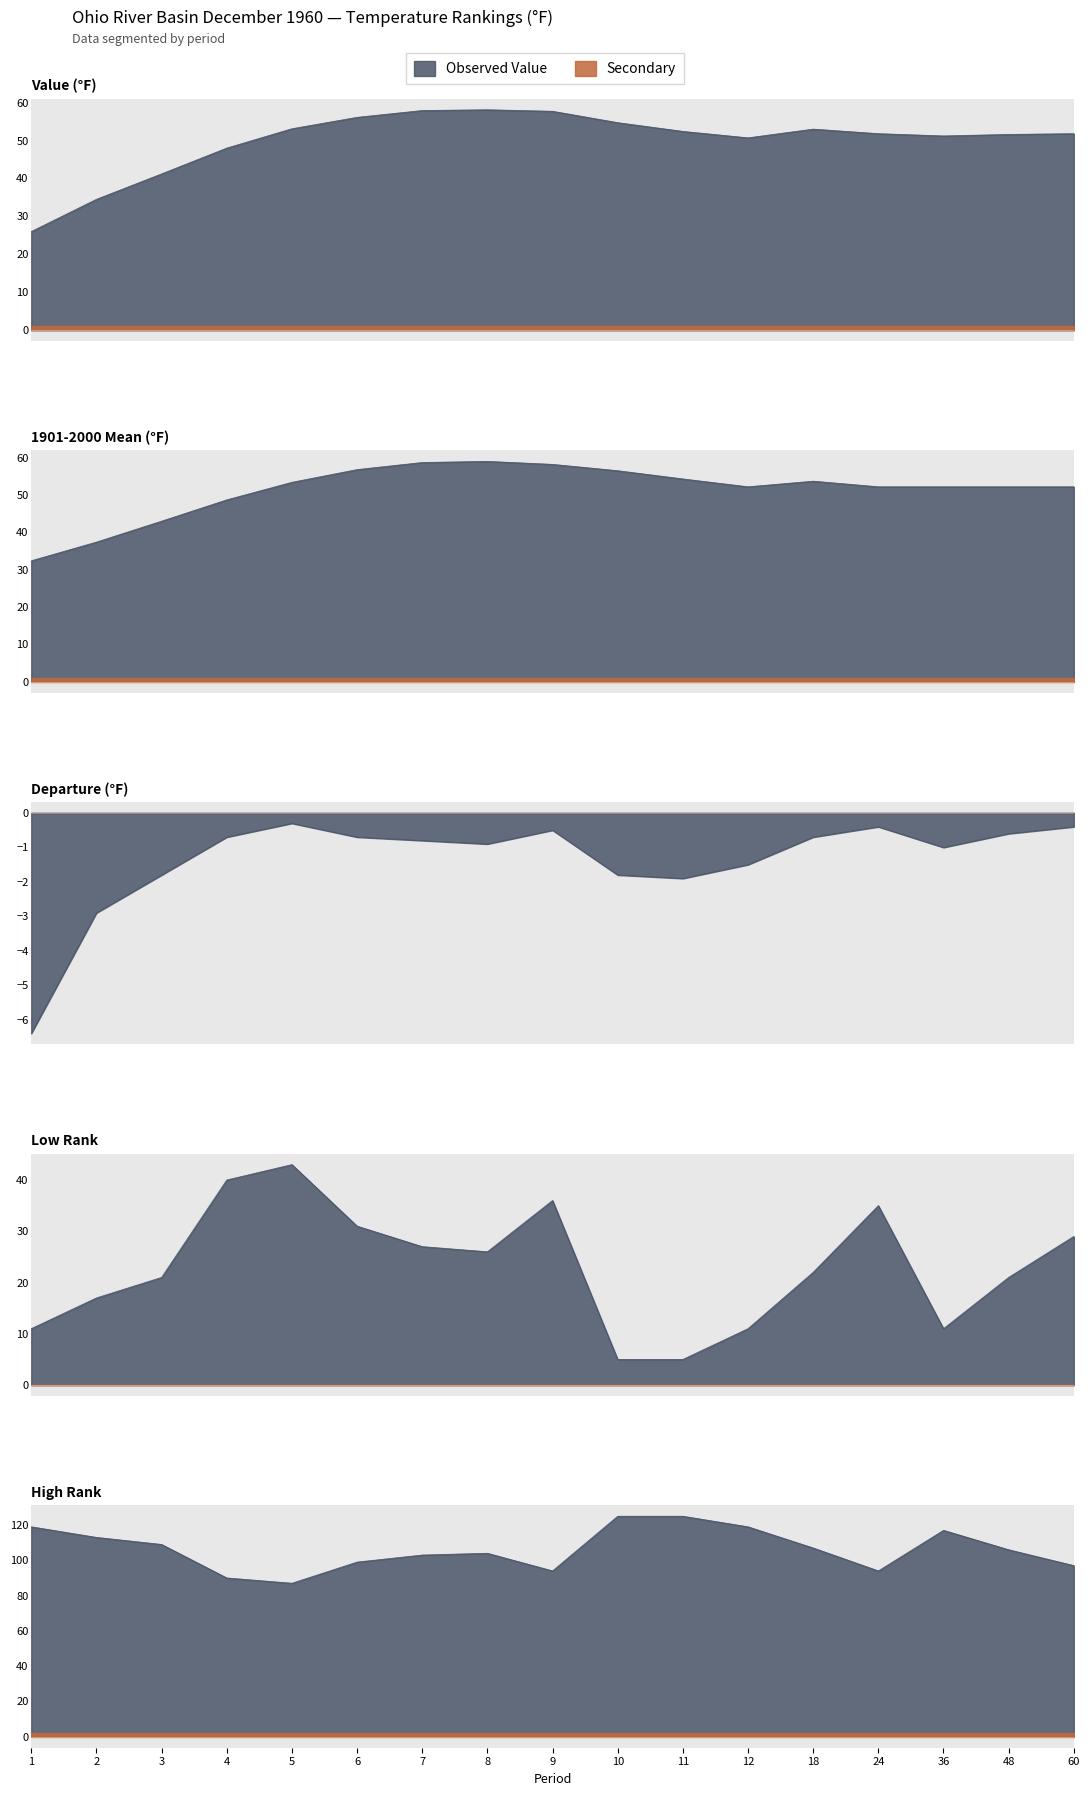

Reading left to right, what are all the values shown in this chart?

Value: 1=26.0	2=34.5	3=41.2	4=48.0	5=53.1	6=56.1	7=57.9	8=58.1	9=57.7	10=54.7	11=52.4	12=50.7	18=53.0	24=51.8	36=51.2	48=51.6	60=51.8
1901-2000 Mean: 1=32.4	2=37.4	3=43.0	4=48.7	5=53.4	6=56.8	7=58.7	8=59.0	9=58.2	10=56.5	11=54.3	12=52.2	18=53.7	24=52.2	36=52.2	48=52.2	60=52.2
Departure: 1=-6.4	2=-2.9	3=-1.8	4=-0.7	5=-0.3	6=-0.7	7=-0.8	8=-0.9	9=-0.5	10=-1.8	11=-1.9	12=-1.5	18=-0.7	24=-0.4	36=-1.0	48=-0.6	60=-0.4
Low Rank: 1=11.0	2=17.0	3=21.0	4=40.0	5=43.0	6=31.0	7=27.0	8=26.0	9=36.0	10=5.0	11=5.0	12=11.0	18=22.0	24=35.0	36=11.0	48=21.0	60=29.0
High Rank: 1=119.0	2=113.0	3=109.0	4=90.0	5=87.0	6=99.0	7=103.0	8=104.0	9=94.0	10=125.0	11=125.0	12=119.0	18=107.0	24=94.0	36=117.0	48=106.0	60=97.0